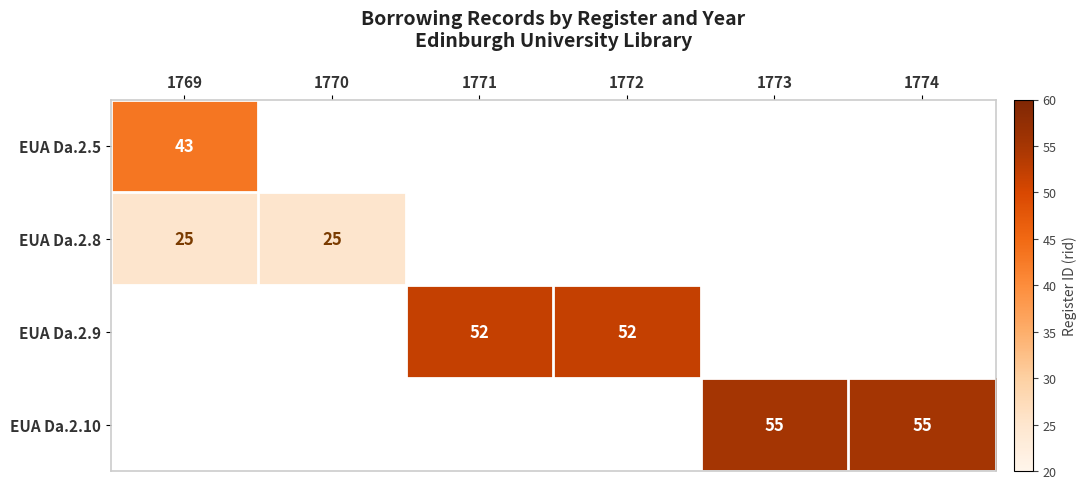

How many distinct data groups are displayed?

4